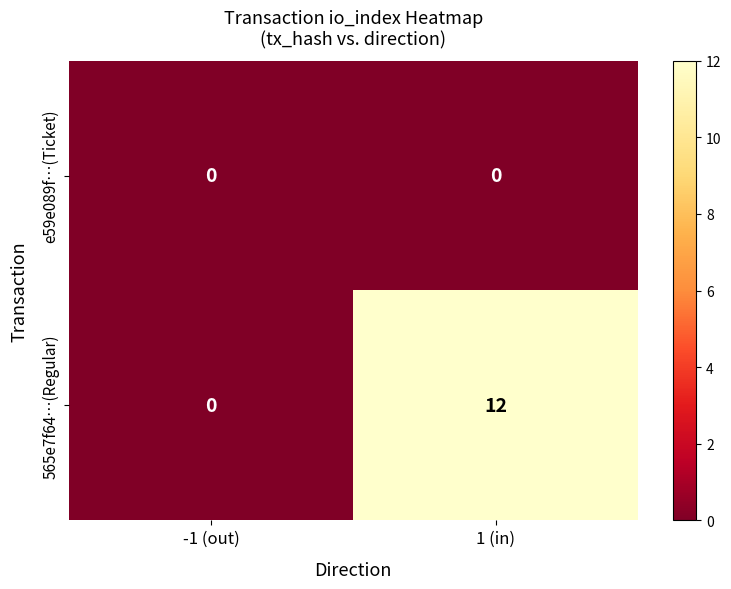

What is the sum of all 565e7f64…(Regular) values?

12